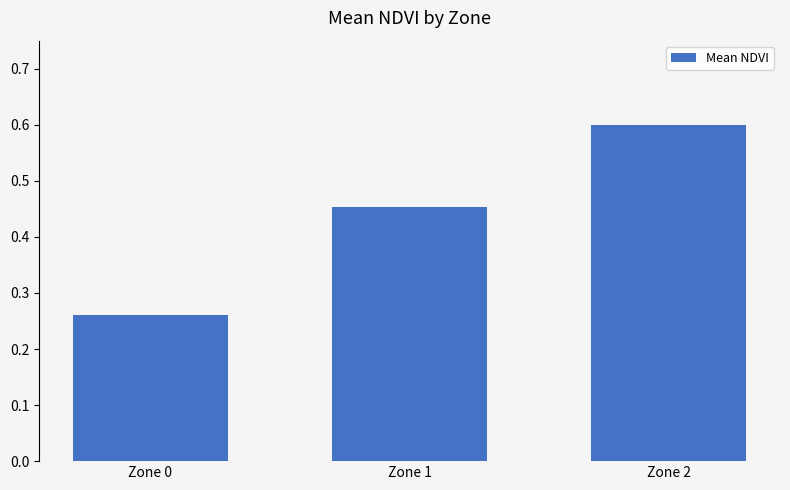

What is the difference between the second highest and minimum values?

0.2